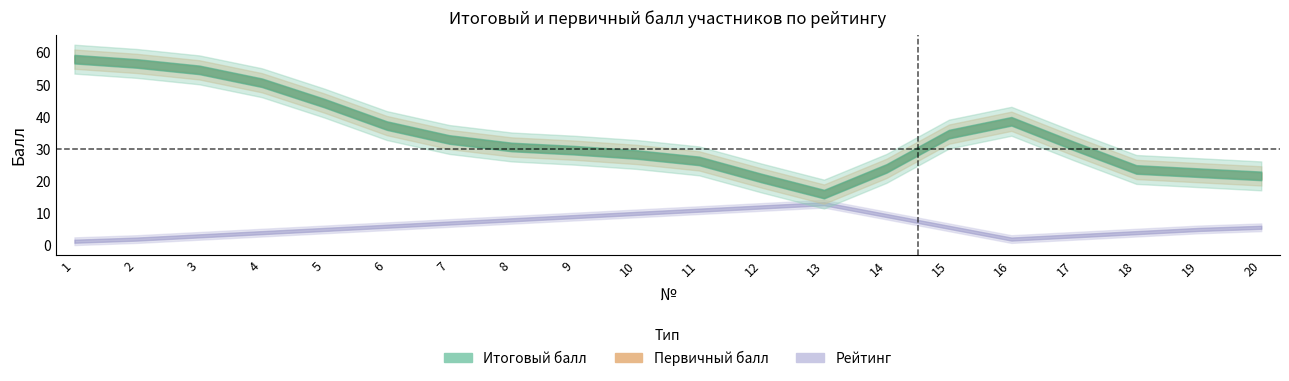

How many data points in Итоговый балл are above 31?

9